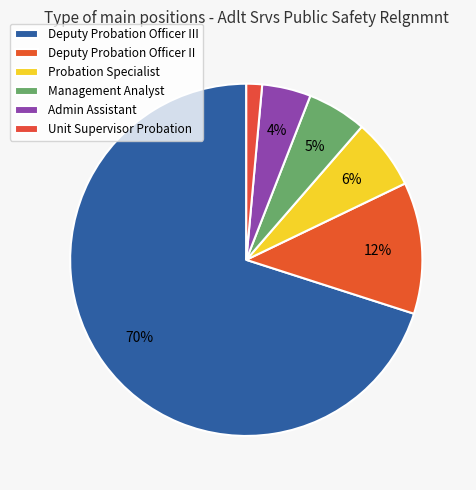

To the nearest percent, what is the difference between the Management Analyst and Deputy Probation Officer III slice percentages?

65%